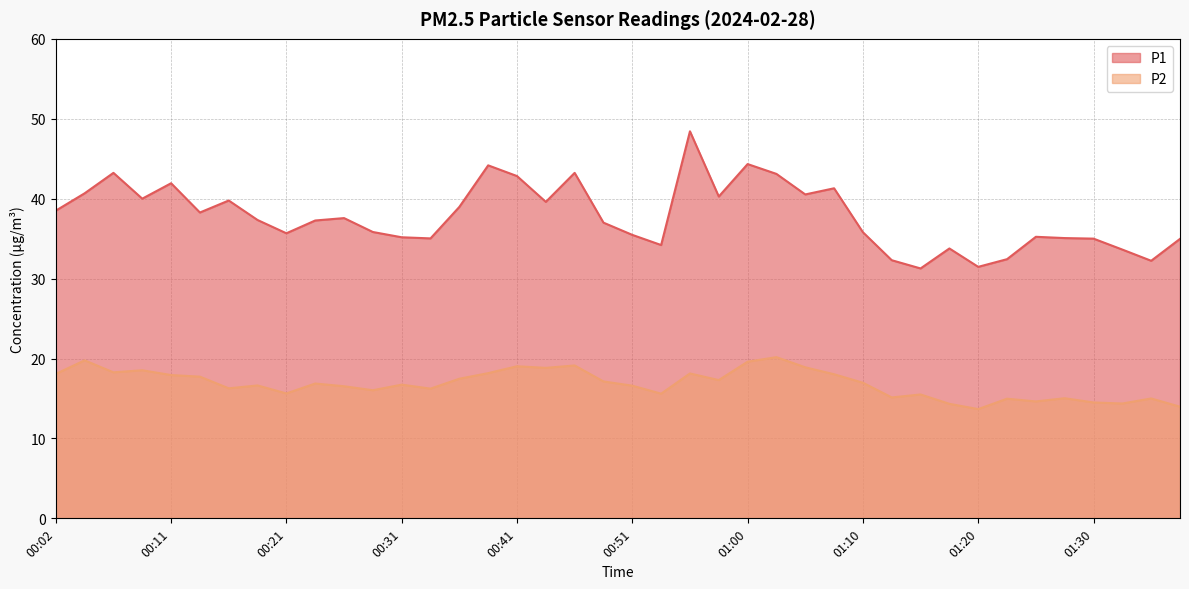

The value of P1 at 01:32 is 12.0. True or false?

False